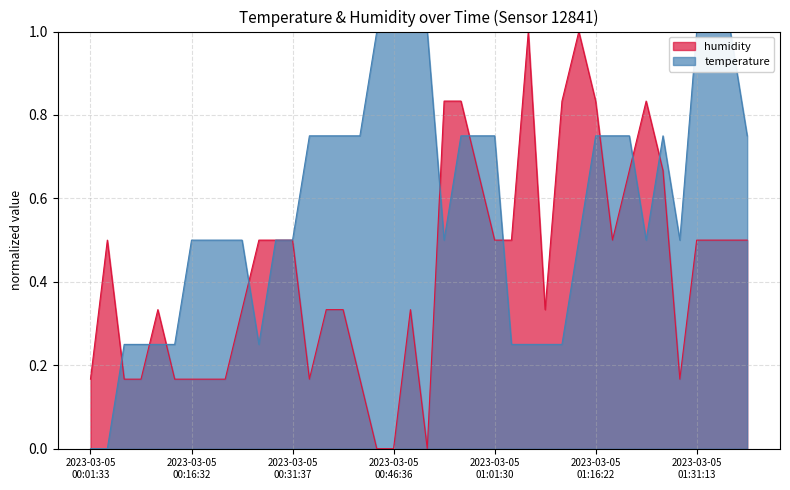

What is the maximum value for humidity?

1.0